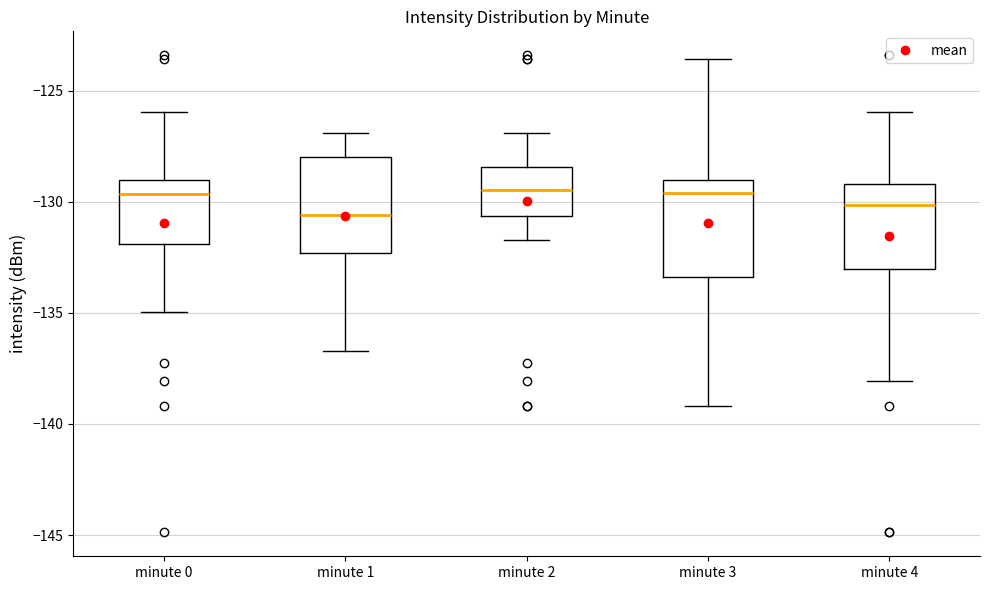

Where does the median line of the box for minute 0 sit on the y-axis? The values are not printed on the chart, so give them approximately, as read against the axis.

-129.5